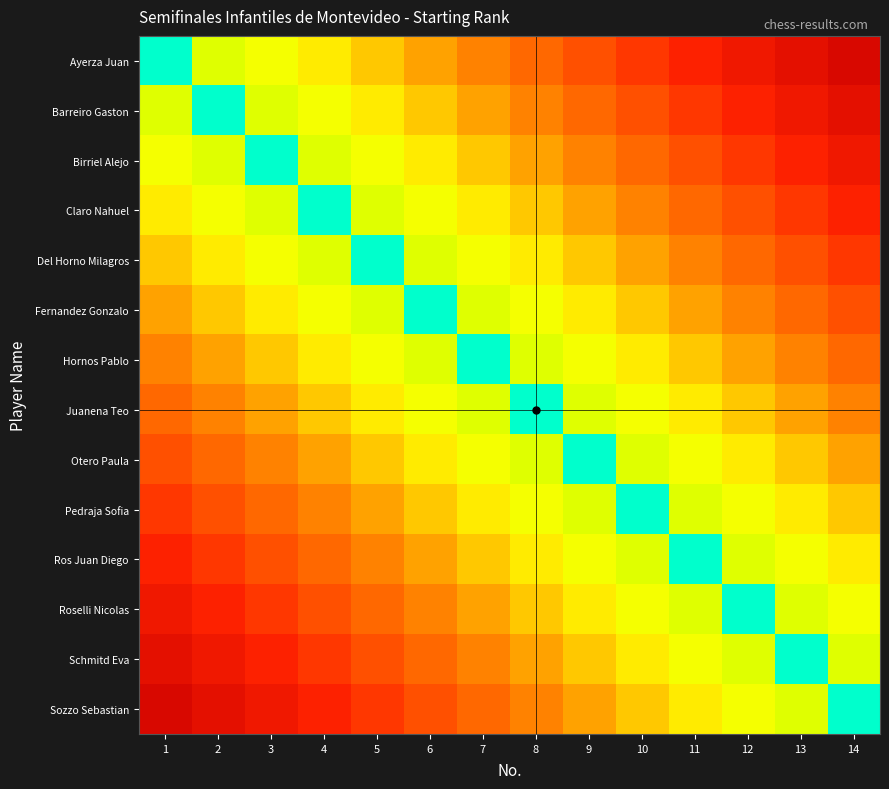

Reading left to right, transcribe all the data shown in this chart.

Ayerza Juan: 1=0.0	2=0.2	3=0.3	4=0.3	5=0.4	6=0.5	7=0.5	8=0.6	9=0.6	10=0.7	11=0.8	12=0.8	13=0.9	14=0.9
Barreiro Gaston: 1=0.2	2=0.0	3=0.2	4=0.3	5=0.3	6=0.4	7=0.5	8=0.5	9=0.6	10=0.6	11=0.7	12=0.8	13=0.8	14=0.9
Birriel Alejo: 1=0.3	2=0.2	3=0.0	4=0.2	5=0.3	6=0.3	7=0.4	8=0.5	9=0.5	10=0.6	11=0.6	12=0.7	13=0.8	14=0.8
Claro Nahuel: 1=0.3	2=0.3	3=0.2	4=0.0	5=0.2	6=0.3	7=0.3	8=0.4	9=0.5	10=0.5	11=0.6	12=0.6	13=0.7	14=0.8
Del Horno Milagros: 1=0.4	2=0.3	3=0.3	4=0.2	5=0.0	6=0.2	7=0.3	8=0.3	9=0.4	10=0.5	11=0.5	12=0.6	13=0.6	14=0.7
Fernandez Gonzalo: 1=0.5	2=0.4	3=0.3	4=0.3	5=0.2	6=0.0	7=0.2	8=0.3	9=0.3	10=0.4	11=0.5	12=0.5	13=0.6	14=0.6
Hornos Pablo: 1=0.5	2=0.5	3=0.4	4=0.3	5=0.3	6=0.2	7=0.0	8=0.2	9=0.3	10=0.3	11=0.4	12=0.5	13=0.5	14=0.6
Juanena Teo: 1=0.6	2=0.5	3=0.5	4=0.4	5=0.3	6=0.3	7=0.2	8=0.0	9=0.2	10=0.3	11=0.3	12=0.4	13=0.5	14=0.5
Otero Paula: 1=0.6	2=0.6	3=0.5	4=0.5	5=0.4	6=0.3	7=0.3	8=0.2	9=0.0	10=0.2	11=0.3	12=0.3	13=0.4	14=0.5
Pedraja Sofia: 1=0.7	2=0.6	3=0.6	4=0.5	5=0.5	6=0.4	7=0.3	8=0.3	9=0.2	10=0.0	11=0.2	12=0.3	13=0.3	14=0.4
Ros Juan Diego: 1=0.8	2=0.7	3=0.6	4=0.6	5=0.5	6=0.5	7=0.4	8=0.3	9=0.3	10=0.2	11=0.0	12=0.2	13=0.3	14=0.3
Roselli Nicolas: 1=0.8	2=0.8	3=0.7	4=0.6	5=0.6	6=0.5	7=0.5	8=0.4	9=0.3	10=0.3	11=0.2	12=0.0	13=0.2	14=0.3
Schmitd Eva: 1=0.9	2=0.8	3=0.8	4=0.7	5=0.6	6=0.6	7=0.5	8=0.5	9=0.4	10=0.3	11=0.3	12=0.2	13=0.0	14=0.2
Sozzo Sebastian: 1=0.9	2=0.9	3=0.8	4=0.8	5=0.7	6=0.6	7=0.6	8=0.5	9=0.5	10=0.4	11=0.3	12=0.3	13=0.2	14=0.0